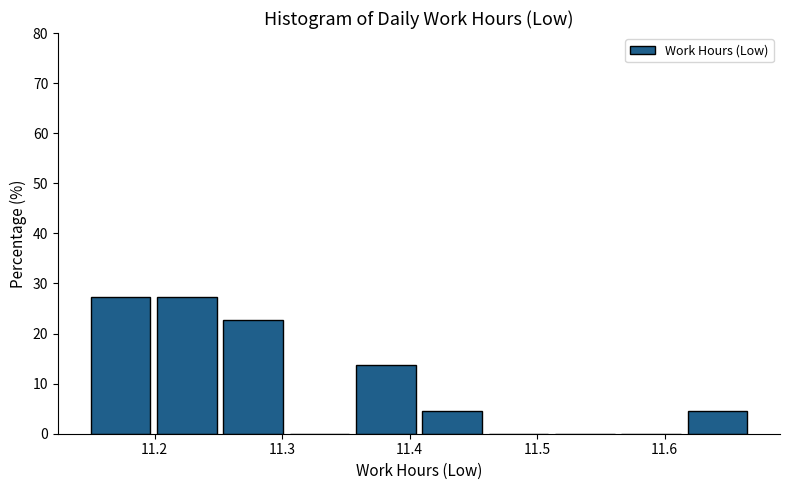

What is the height of the bar covering 11.254 to 11.306 on the x-axis? Neither the bar edges nor the heights are printed on the chart, so give them approximately, as read against the axes.

23